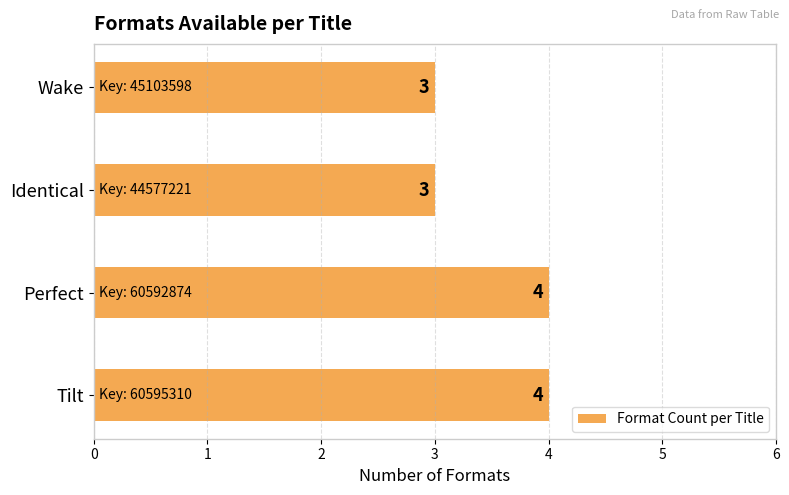

True or false: the data shows 2 at Tilt.

False